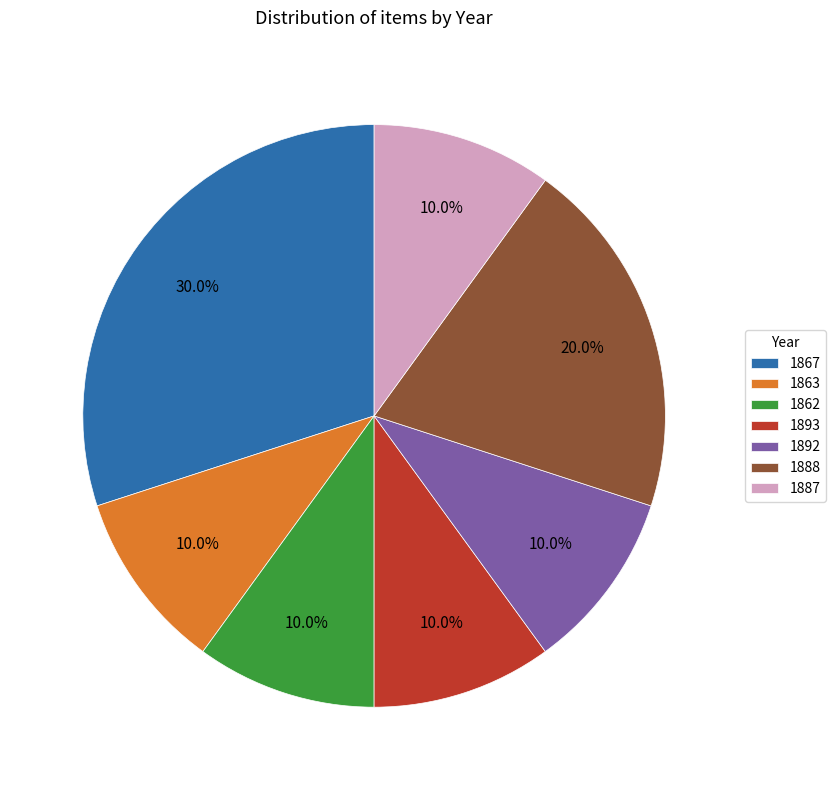

How many slices are in this pie chart?

7